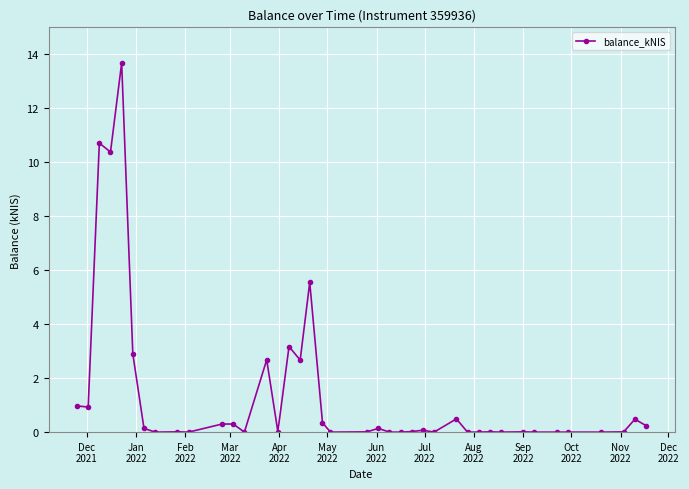

What is the value of the 16th point from the left?

3.2